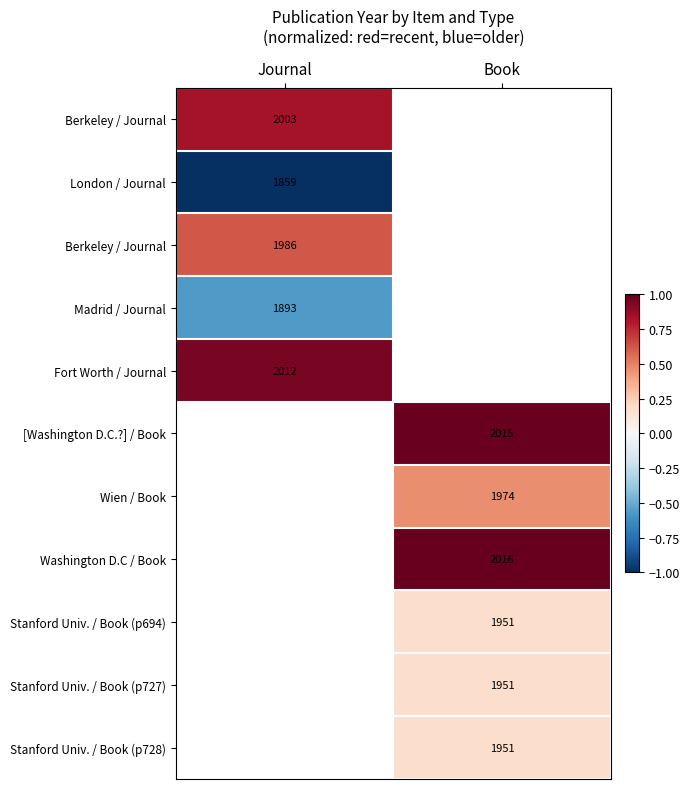

How many categories are shown in the chart?

2